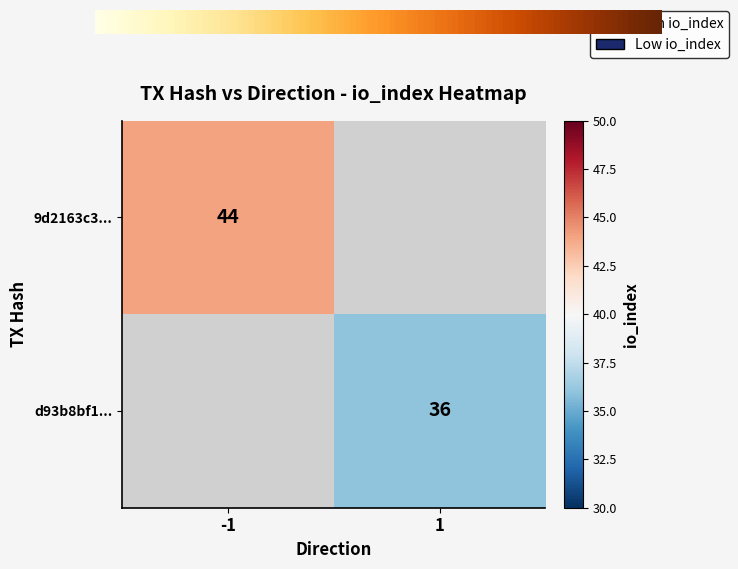

What is the total value across all series at io_index?

80